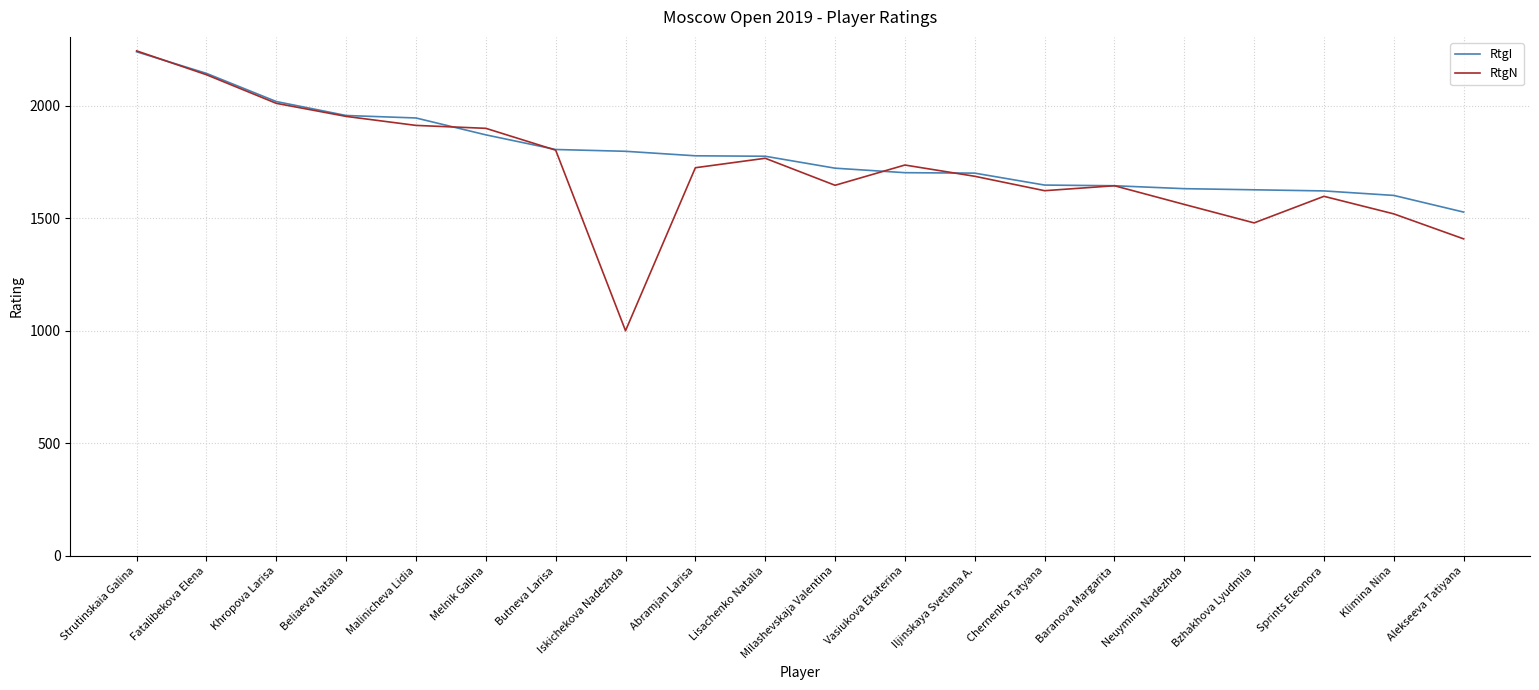

At which label does RtgI reach its minimum?

Alekseeva Tatiyana